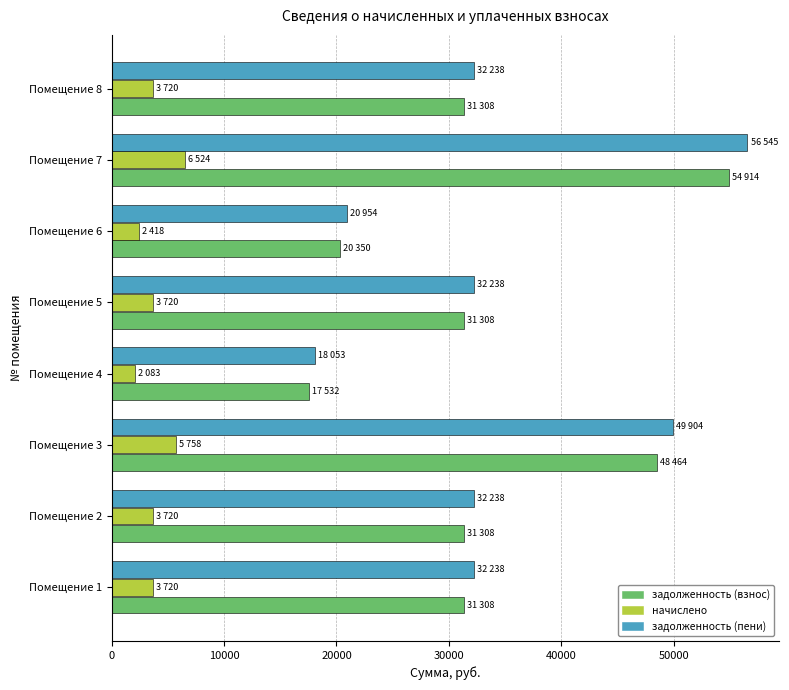

What is the minimum value for начислено?

2083.2